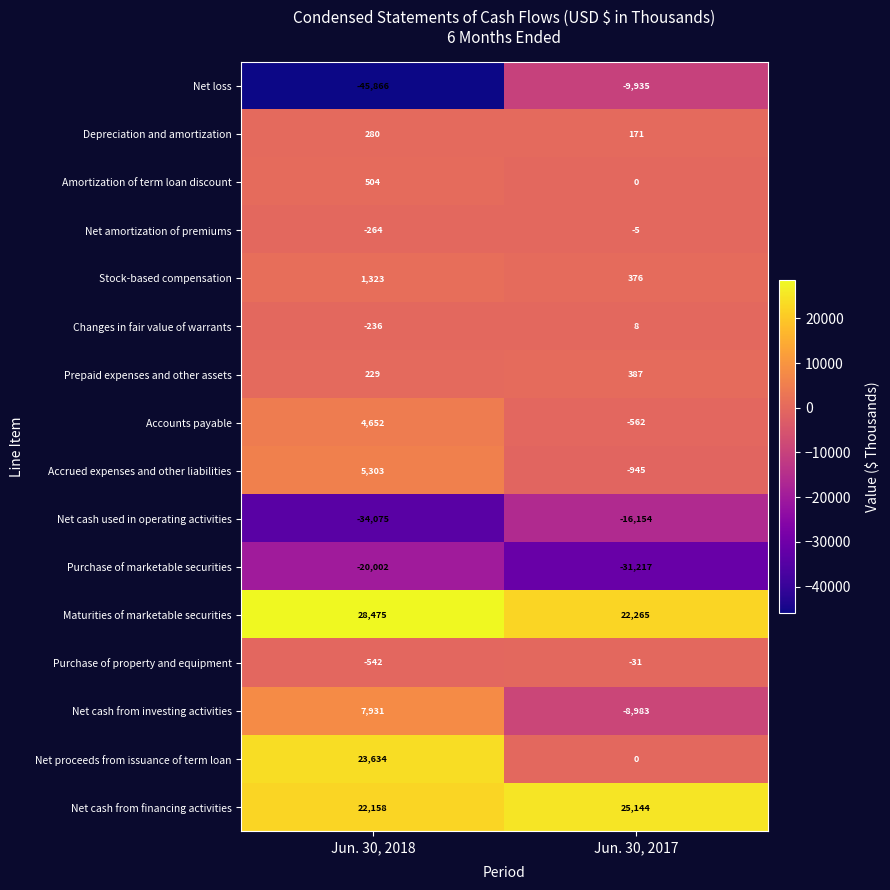

Count the number of data series in this chart.

16